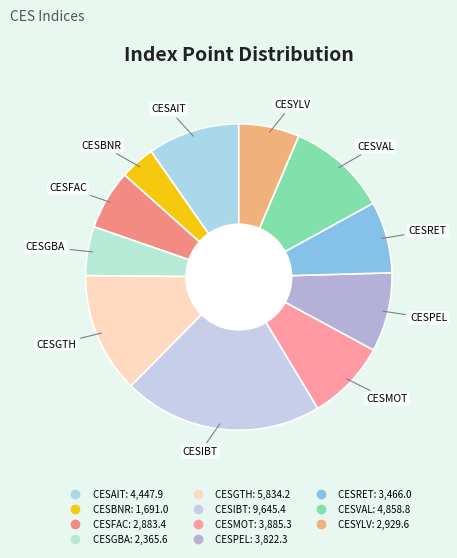

Does CESMOT account for over 50% of the chart?

No